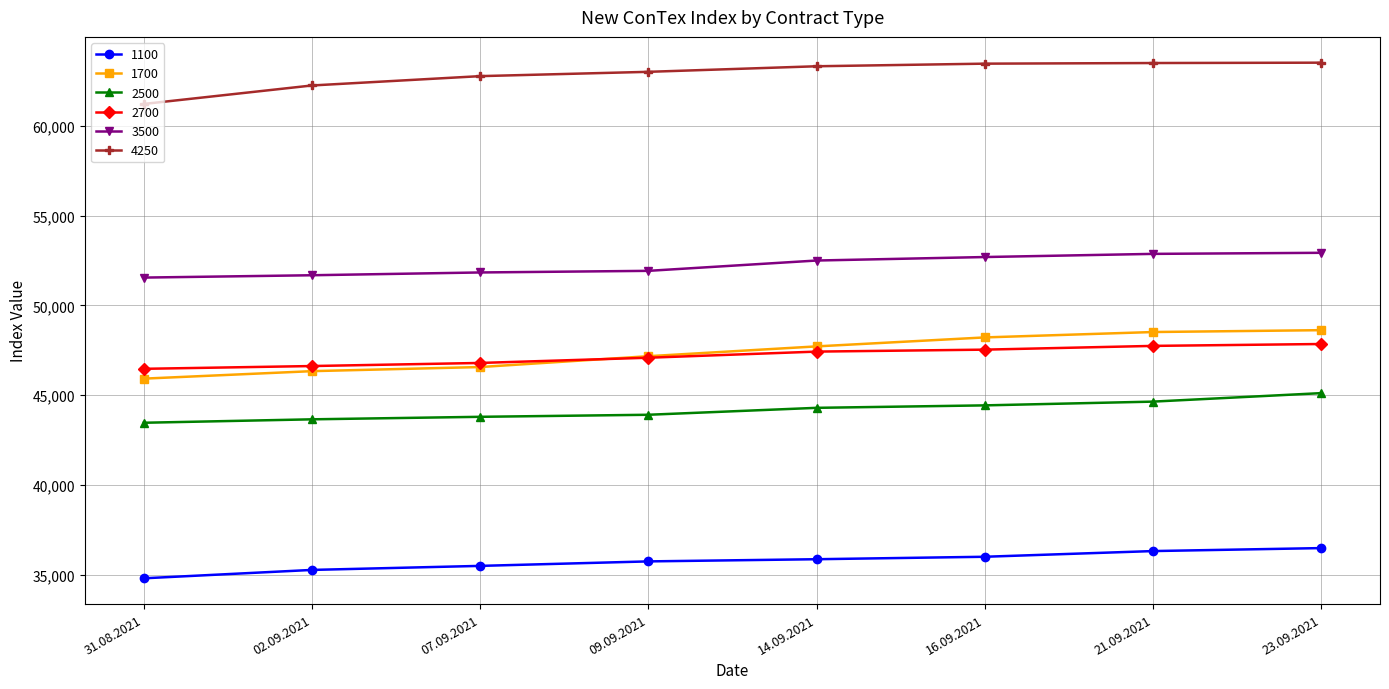

What is the difference between the maximum and minimum values in the 3500 series?

1380